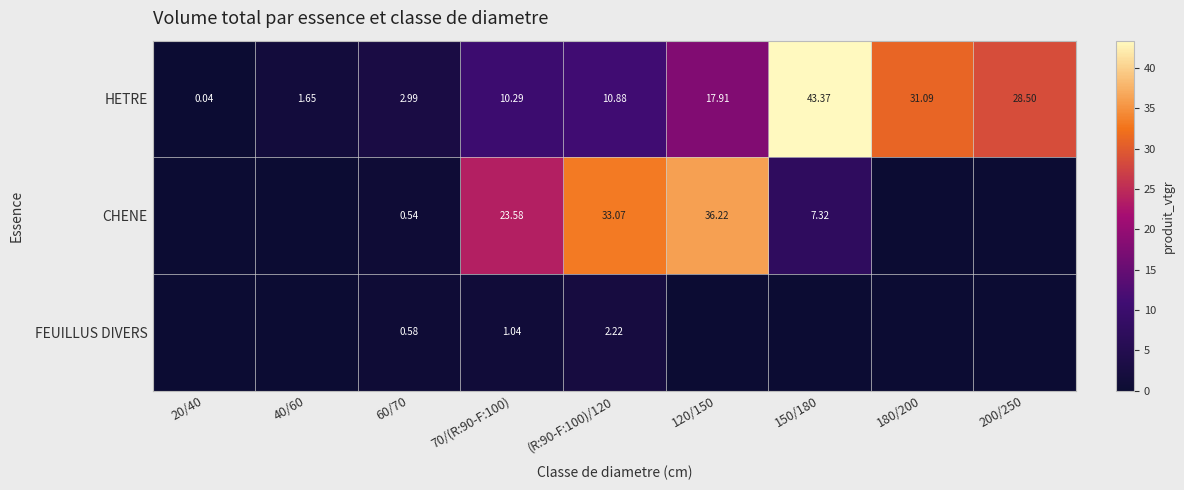

What is the total value across all series at 200/250?

28.5